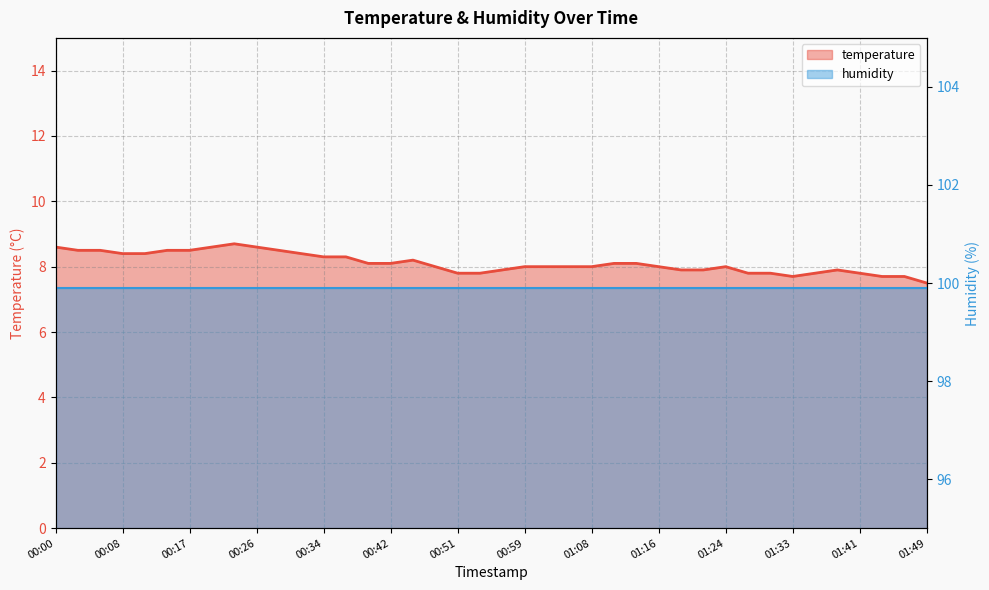

How many points are lower than both their immediate neighbors (excluding endpoints)?

1